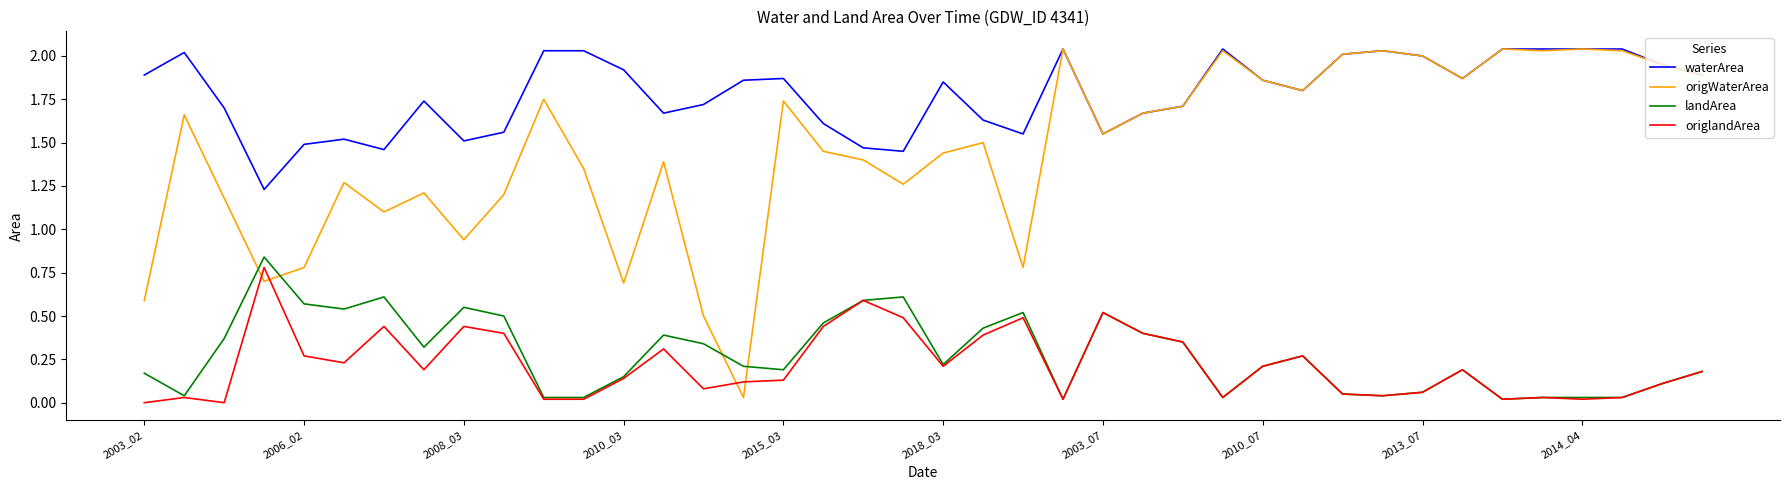

In origlandArea, how many points are higher than both neighbors (excluding endpoints)?

11